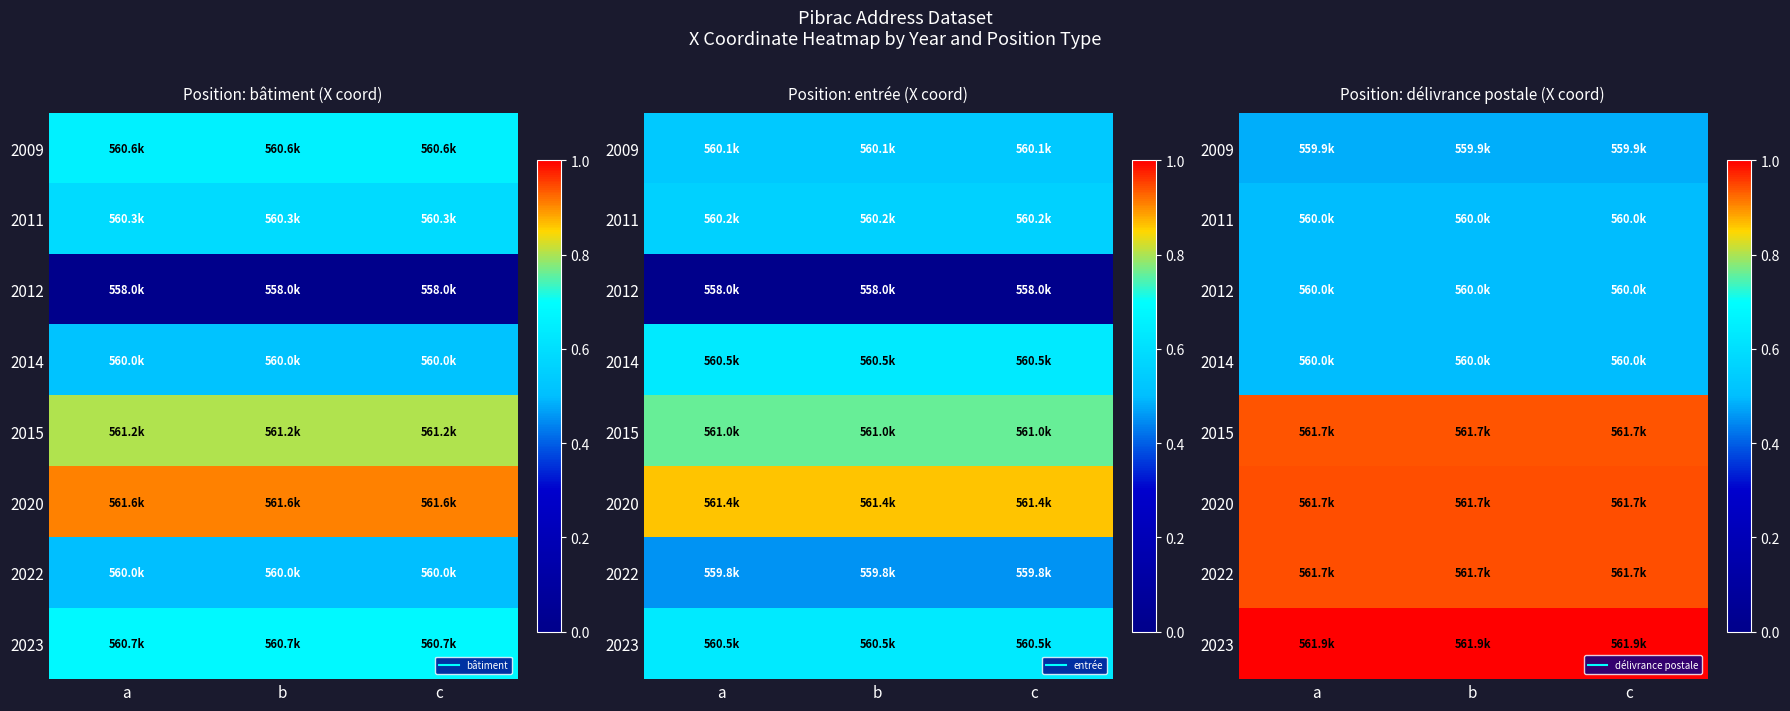

The value of 2012 at c is 0.8. True or false?

False